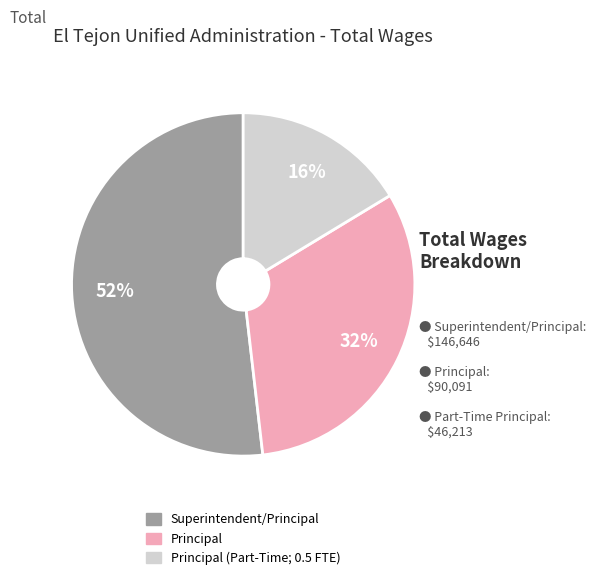

Does any single category account for the majority?

Yes